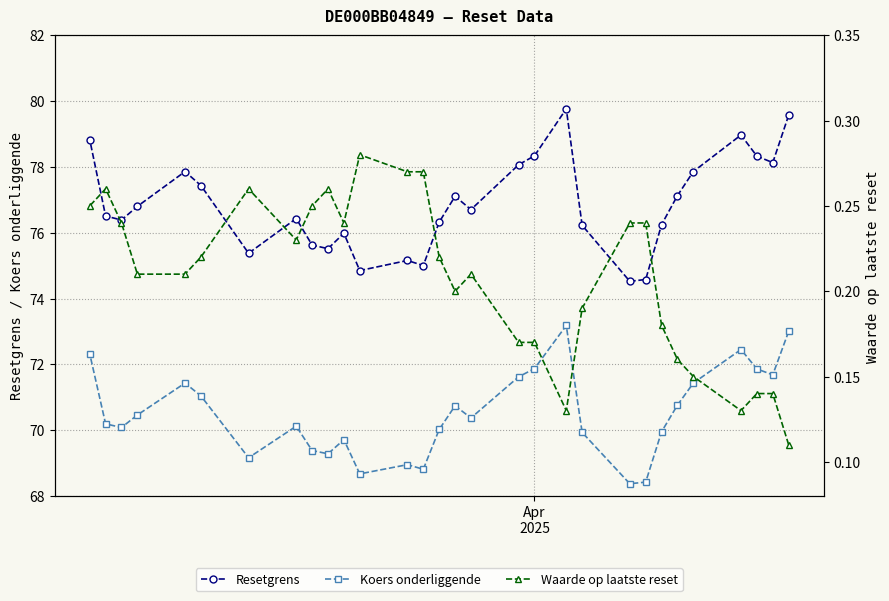

What is the maximum value for Resetgrens?

79.8